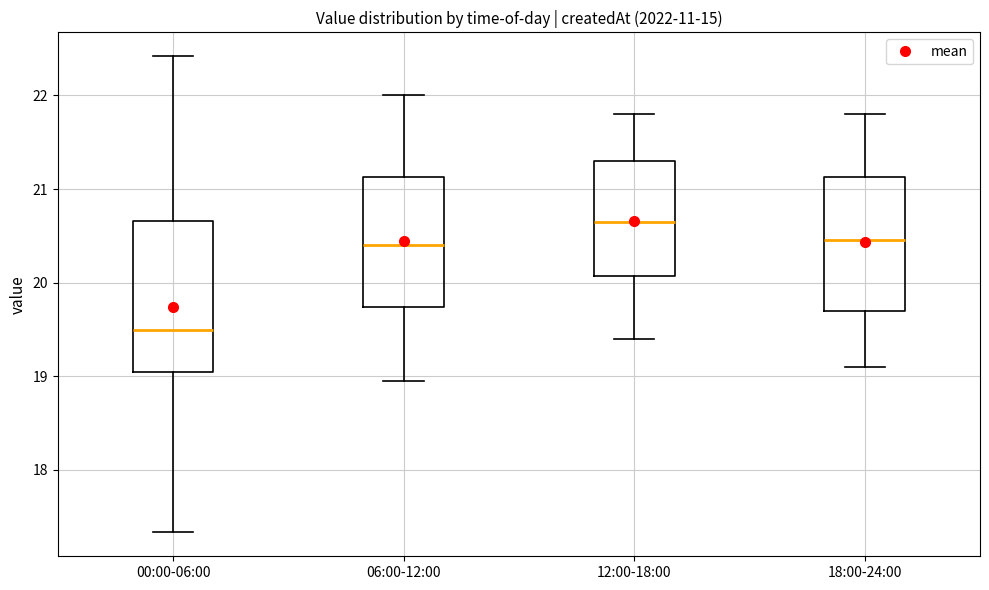

Which box has the highest median line?

12:00-18:00